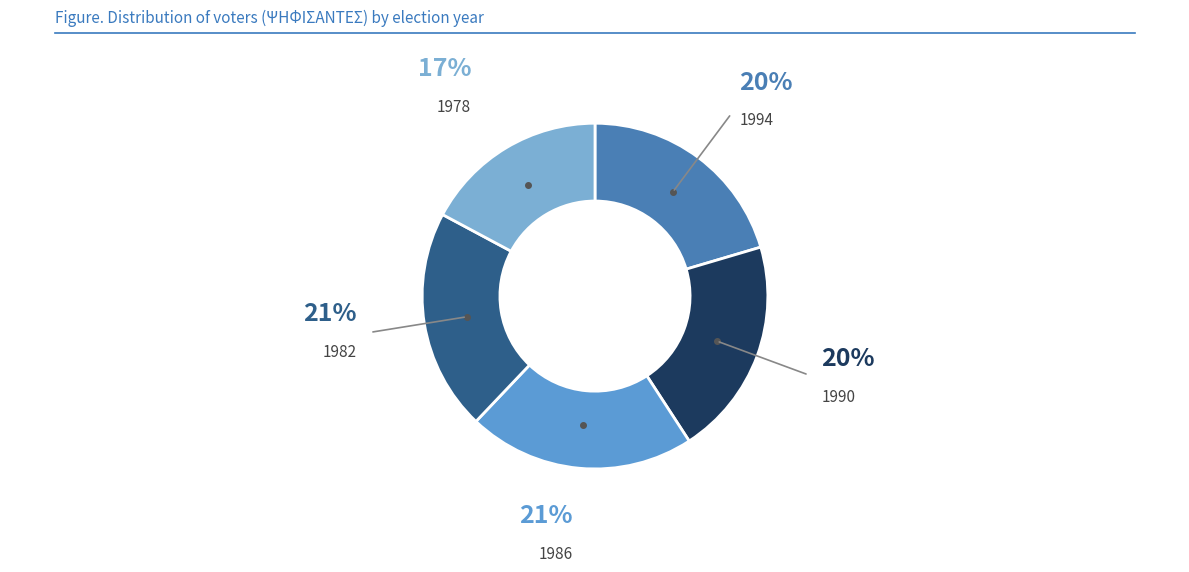

Which has a higher value, 1978 or 1994?

1994